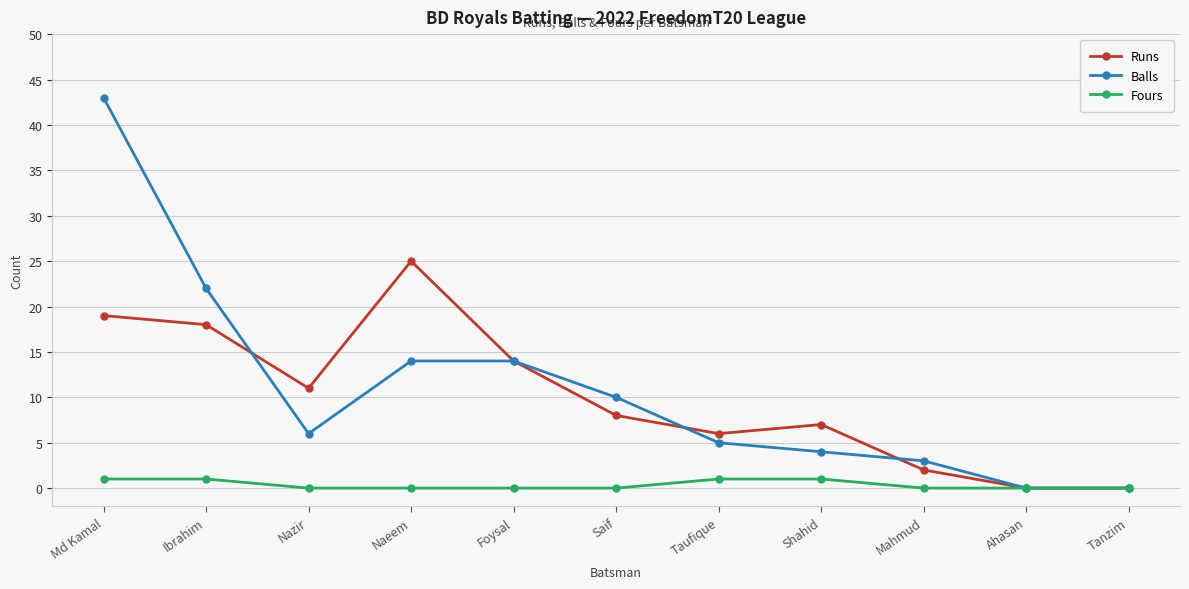

What is the sum of the Balls values at Shahid and Taufique?

9